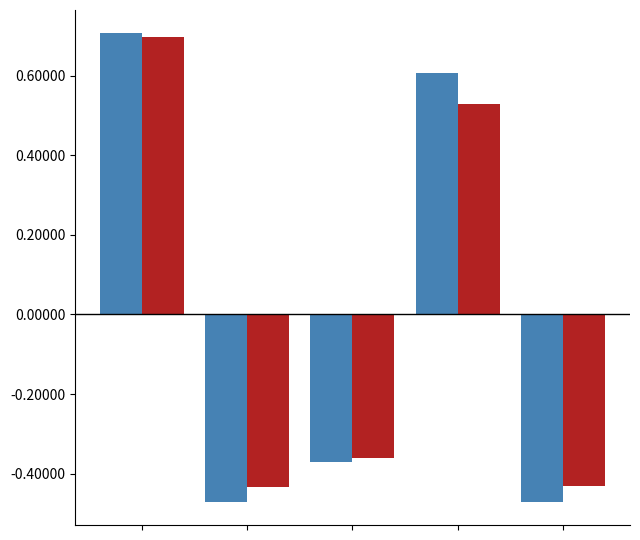

Does the chart contain any negative values?

Yes